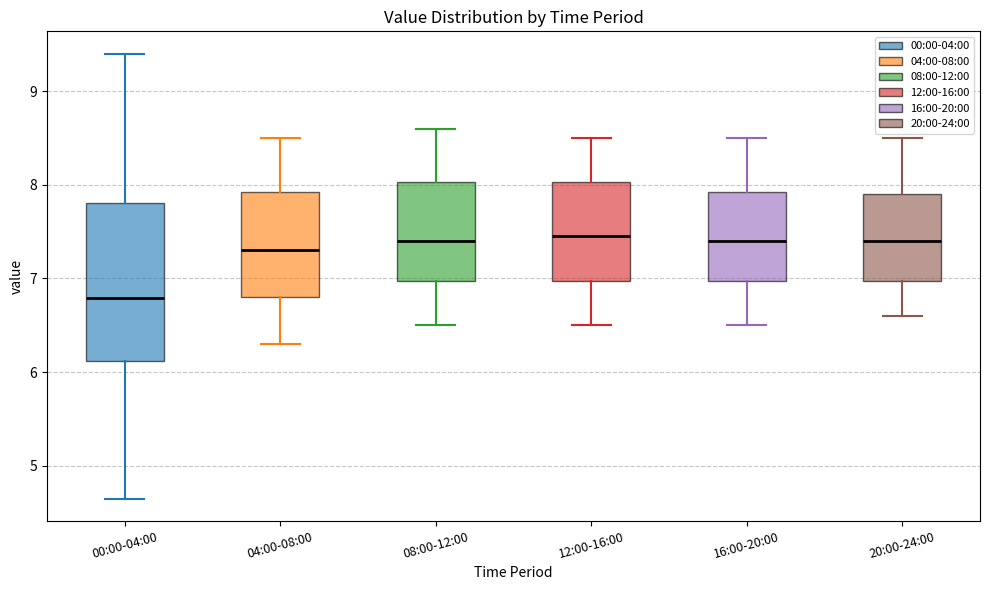

Reading left to right, read every box against the y-axis: the position of its median line, the range the box covers, and the ends of its whiskers. The values are not printed on the chart, so give them approximately, as read against the axis.

00:00-04:00: median 6.8, box 6.1 to 7.8, whiskers 4.7 to 9.4
04:00-08:00: median 7.3, box 6.8 to 7.9, whiskers 6.3 to 8.5
08:00-12:00: median 7.4, box 7.0 to 8.0, whiskers 6.5 to 8.6
12:00-16:00: median 7.5, box 7.0 to 8.0, whiskers 6.5 to 8.5
16:00-20:00: median 7.4, box 7.0 to 7.9, whiskers 6.5 to 8.5
20:00-24:00: median 7.4, box 7.0 to 7.9, whiskers 6.6 to 8.5